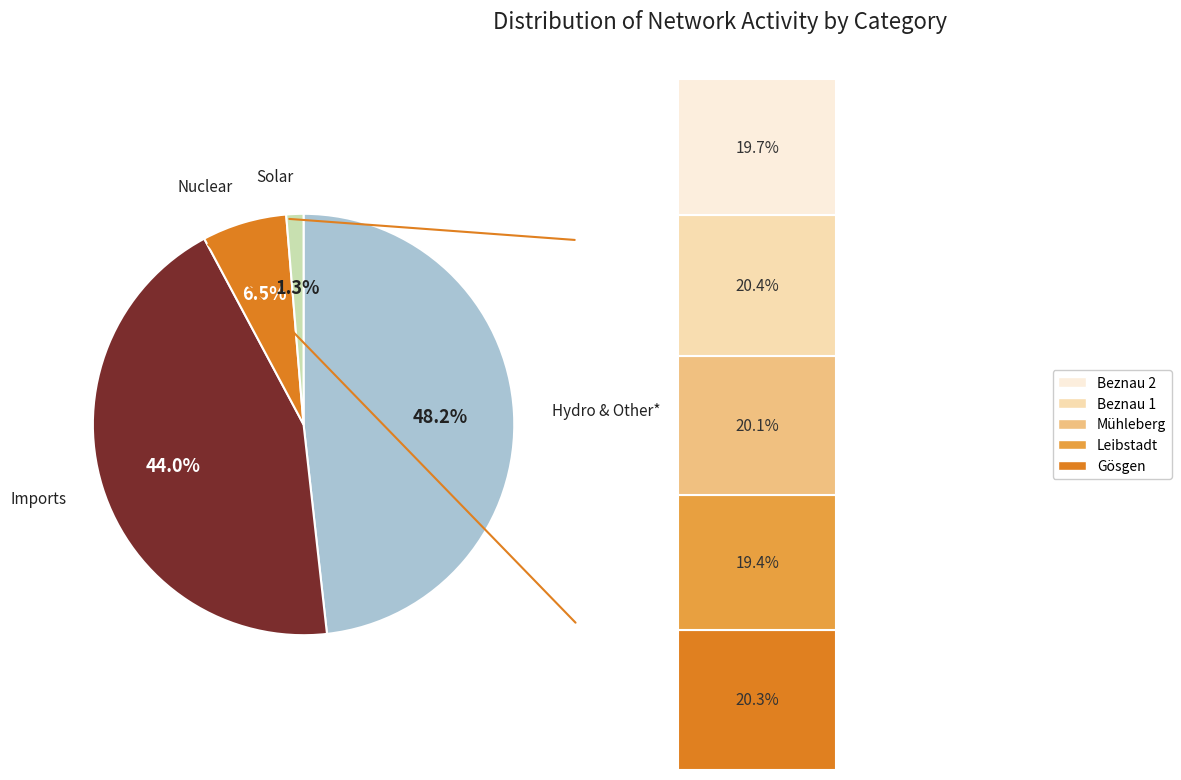

How many segments does this pie chart have?

4